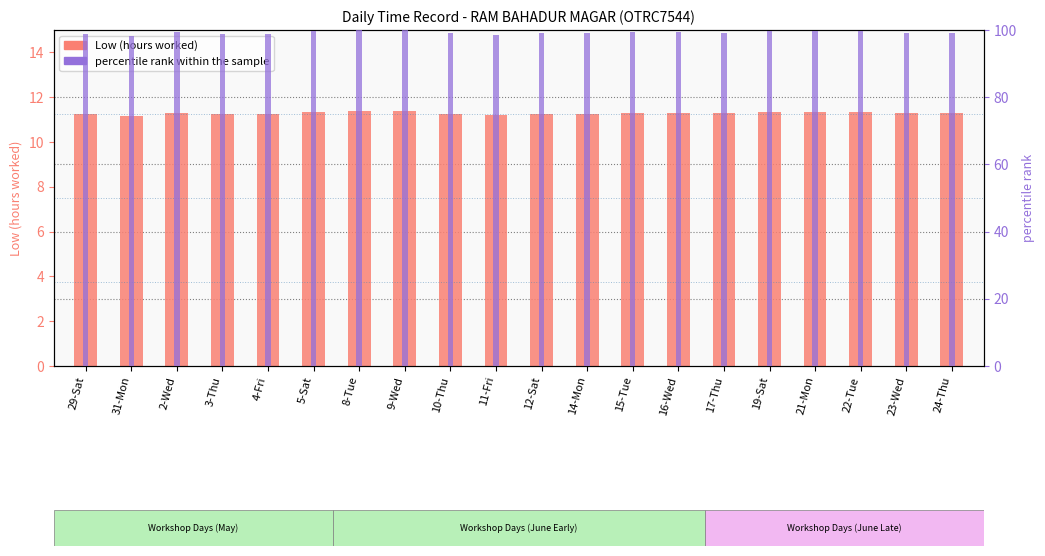

At which category does the chart reach its minimum across all series?

31-Mon